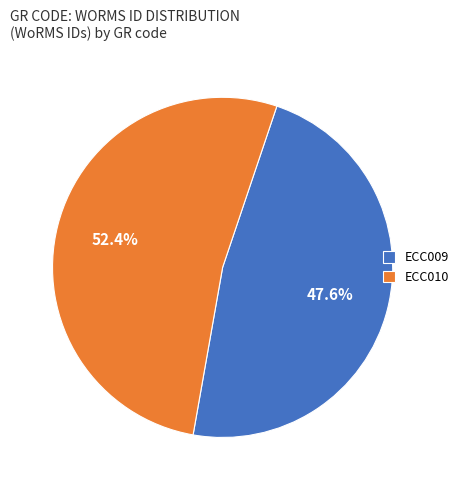

What is the largest slice in the pie chart?

ECC010